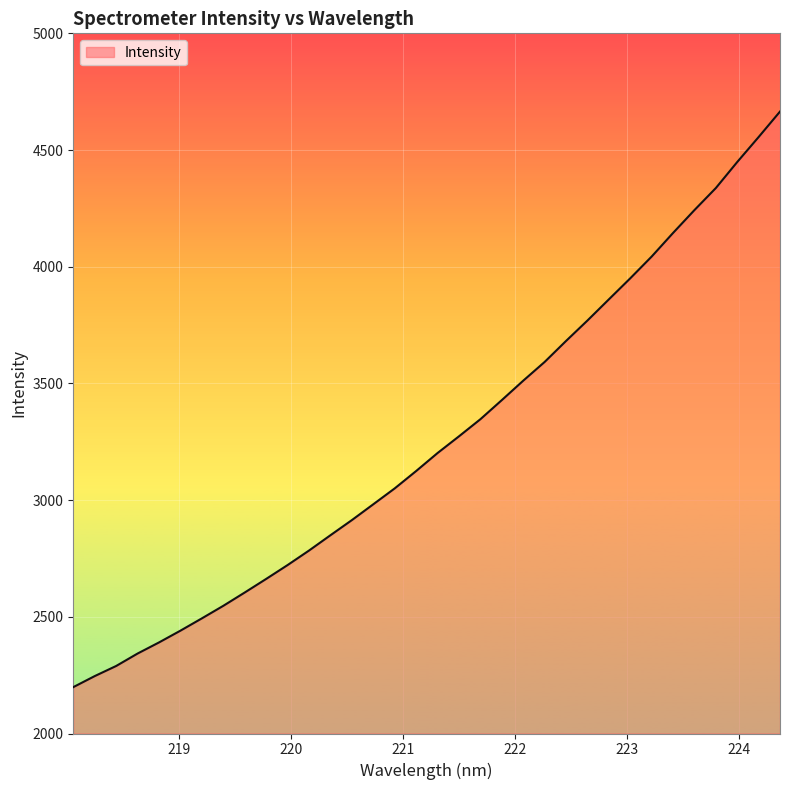

What is the minimum value shown in the chart?

2198.7